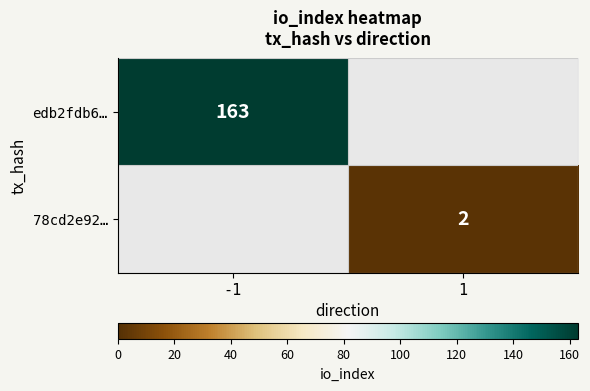

The edb2fdb6… series shows 56 at -1. True or false?

False